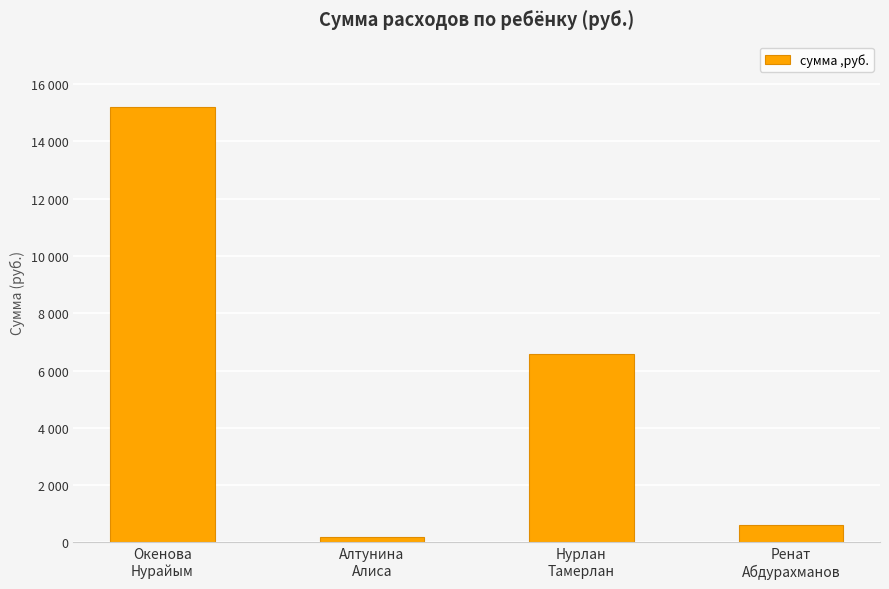

What is the minimum value shown in the chart?

195.2